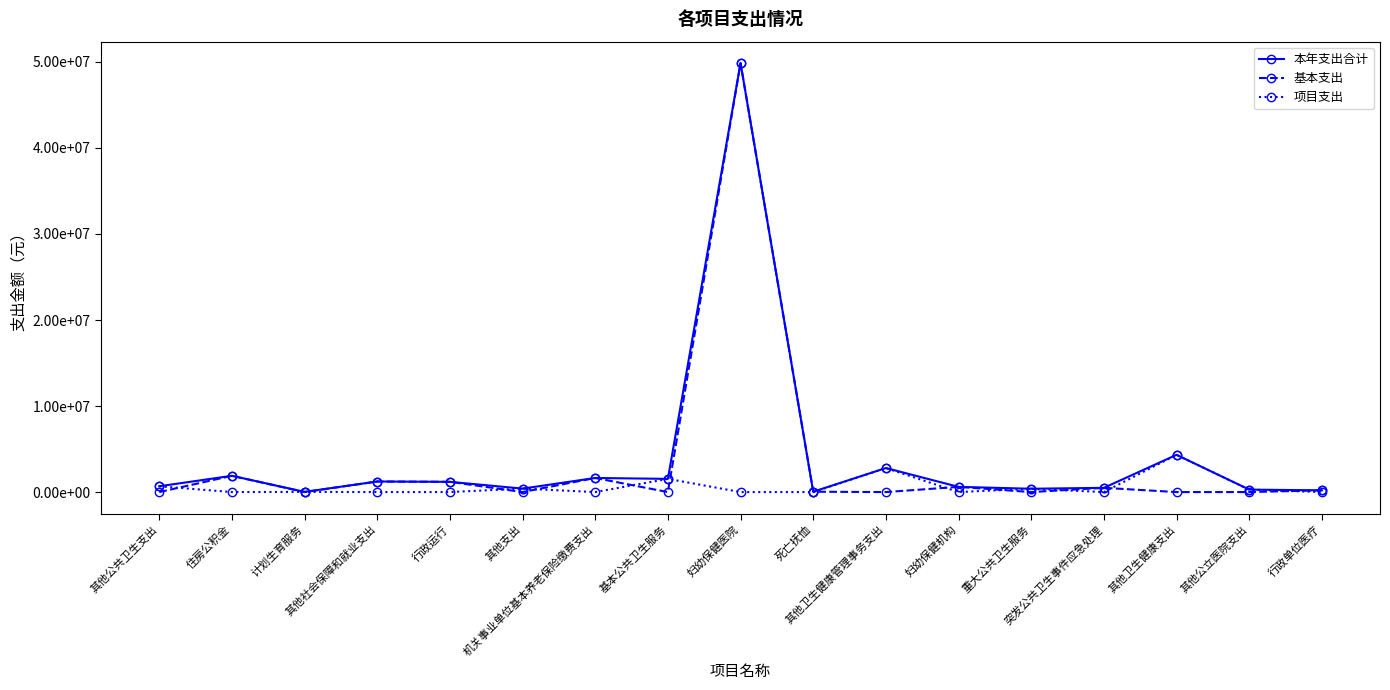

Which series has the largest range (max minus min)?

基本支出